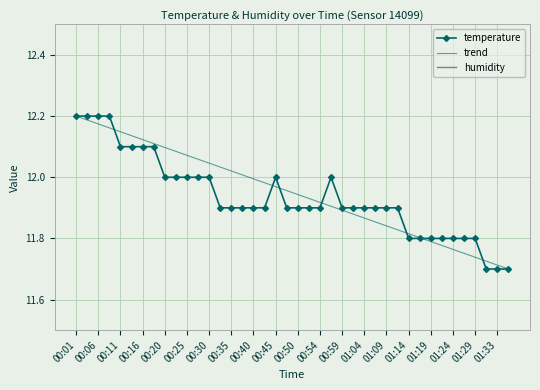

The value of temperature at 01:19 is 16.7. True or false?

False